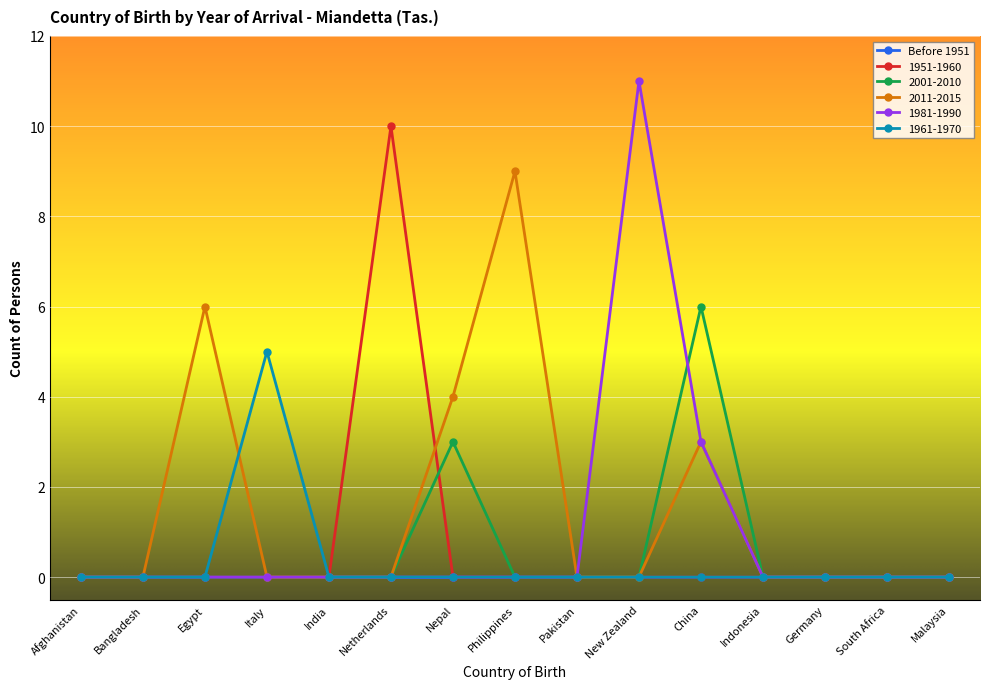

List the series in order of their peak value, lowest first.

Before 1951, 1961-1970, 2001-2010, 2011-2015, 1951-1960, 1981-1990